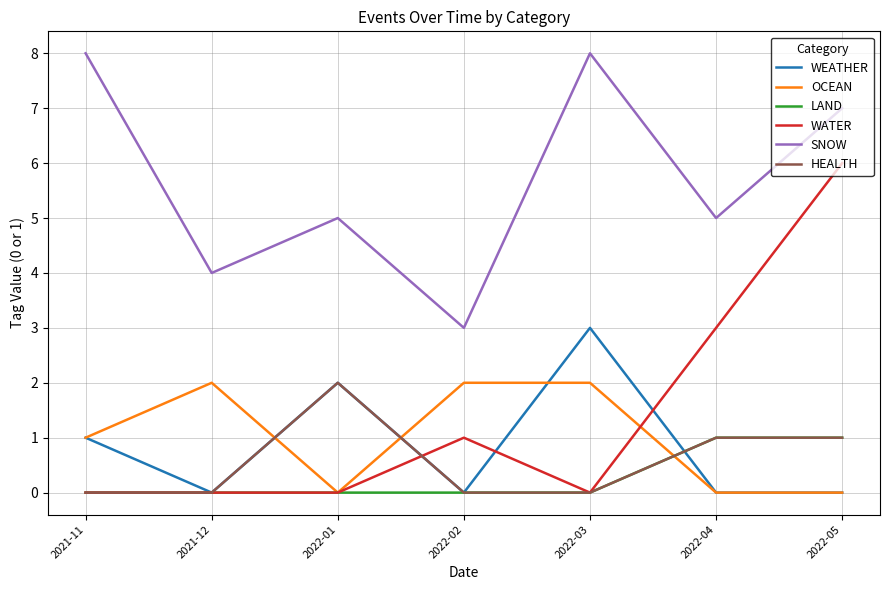

The value of WATER at 2022-05 is 9. True or false?

False